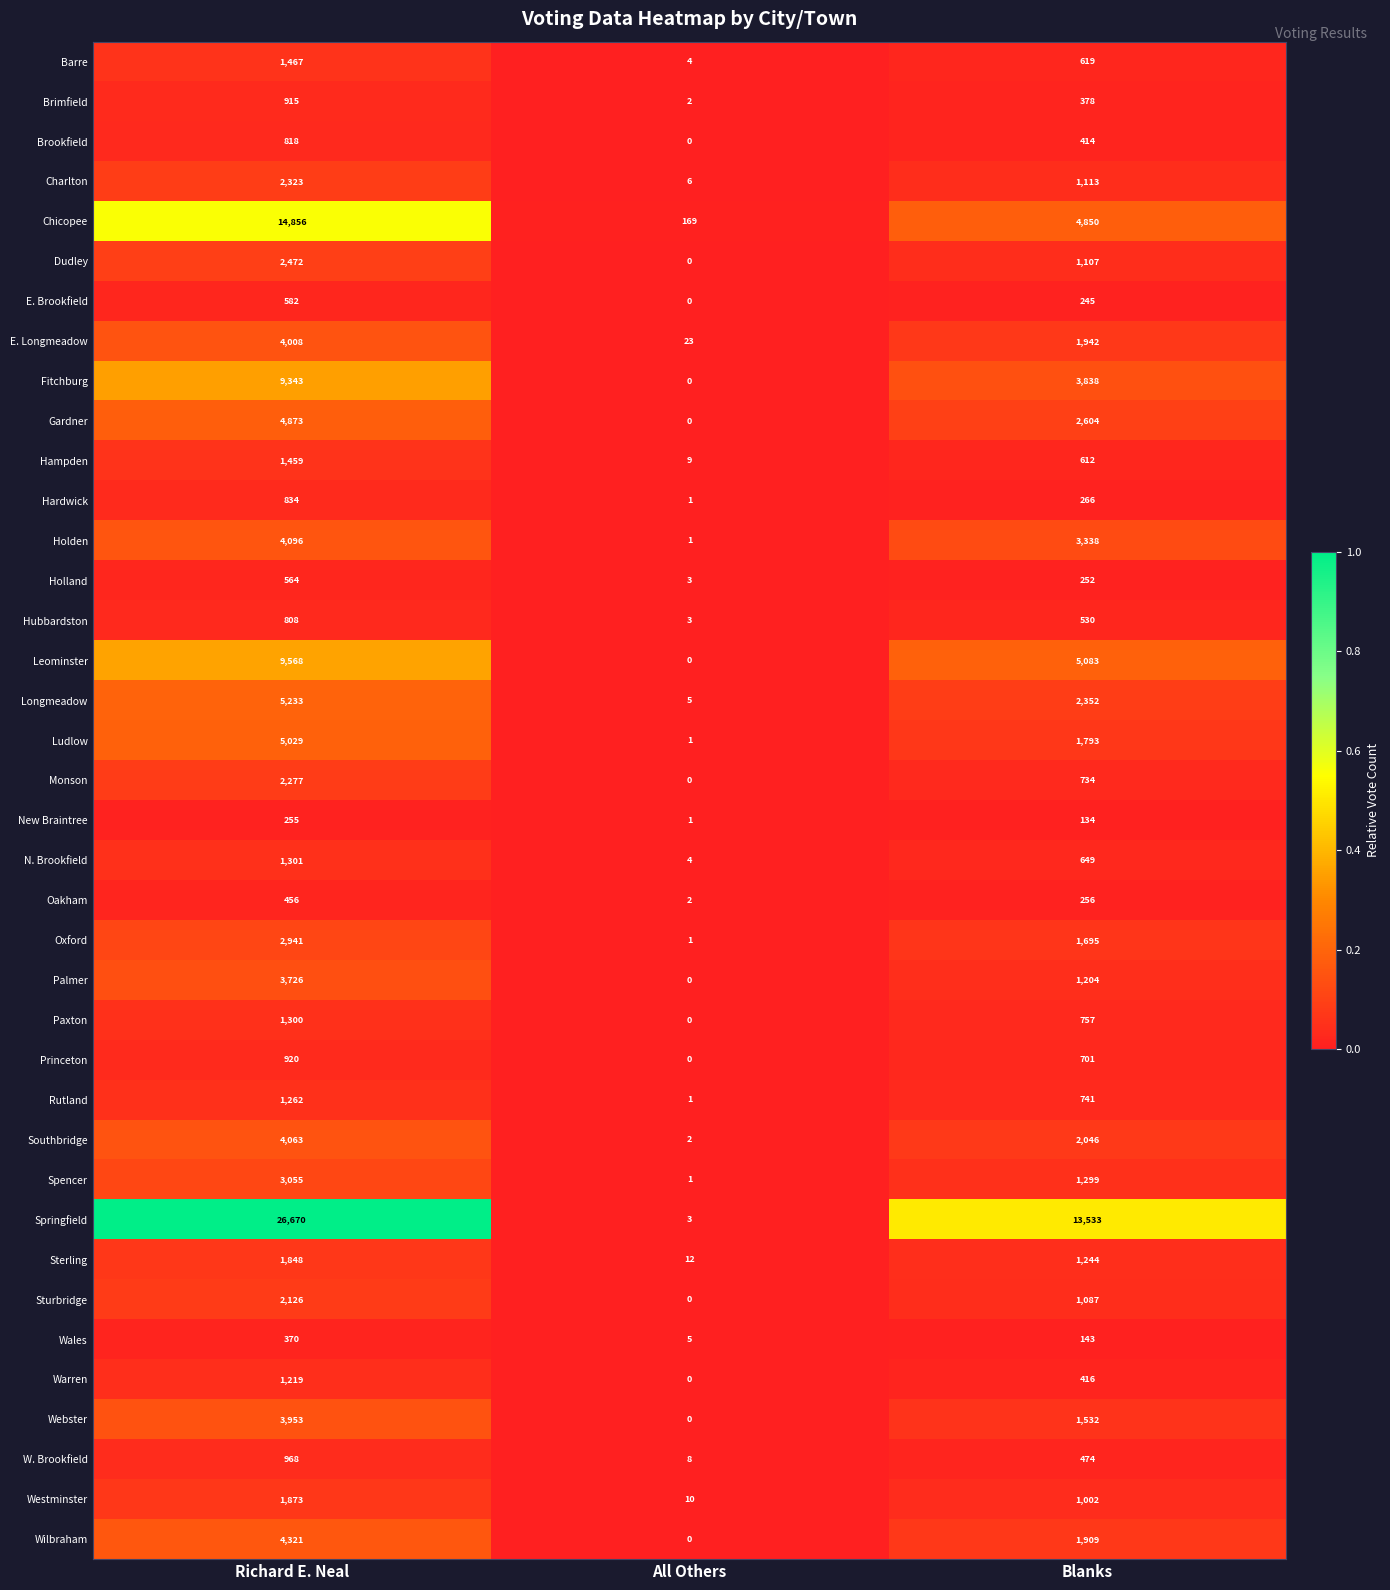

How many Sterling values are between 12 and 1848?

3